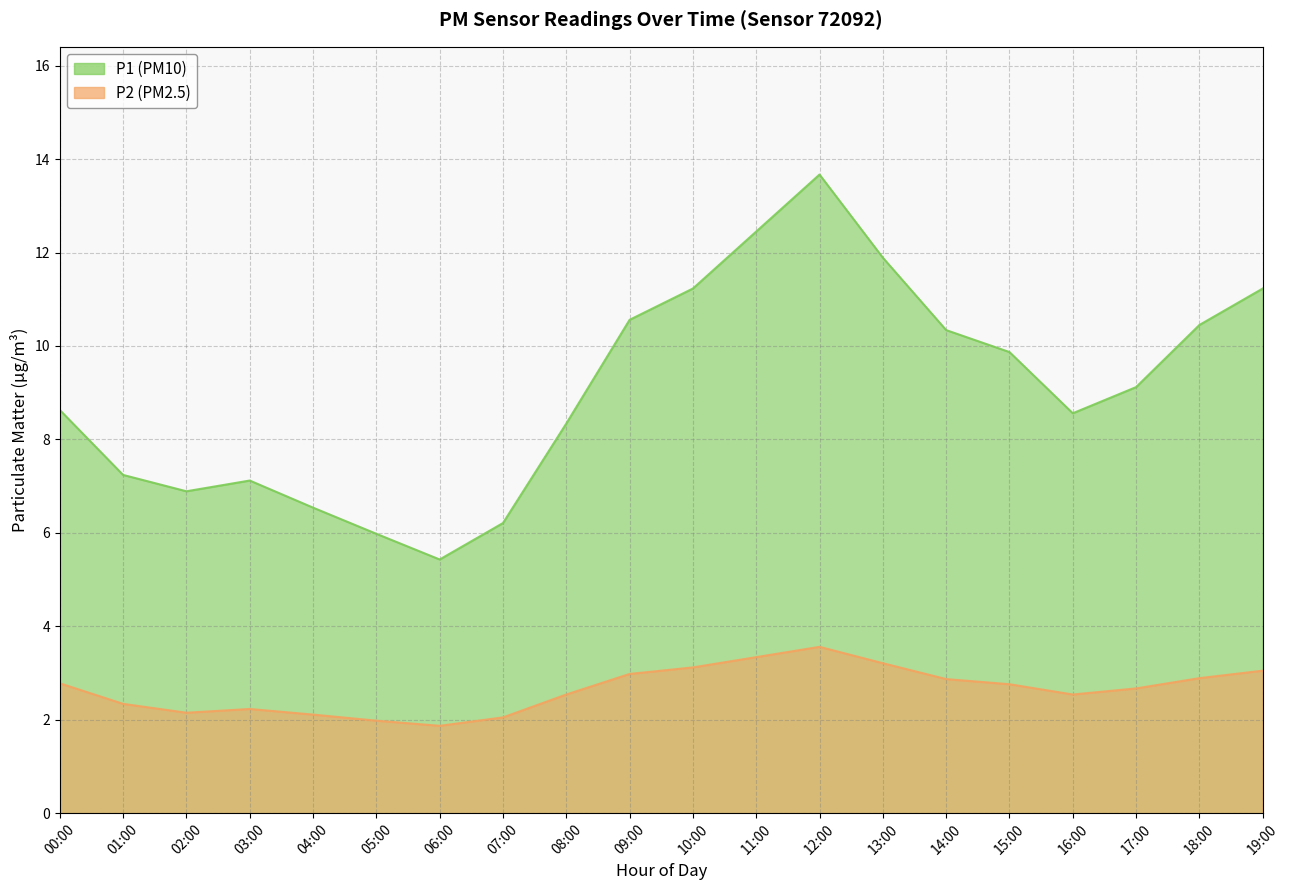

How many values in the P2 series are below 9?

10